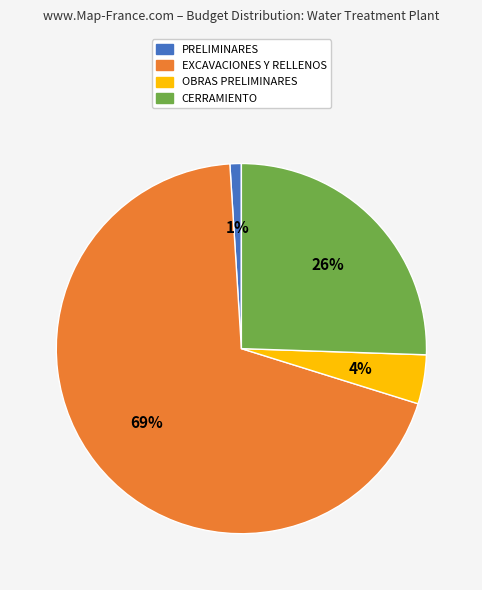

Is the sum of OBRAS PRELIMINARES and CERRAMIENTO greater than half?

No